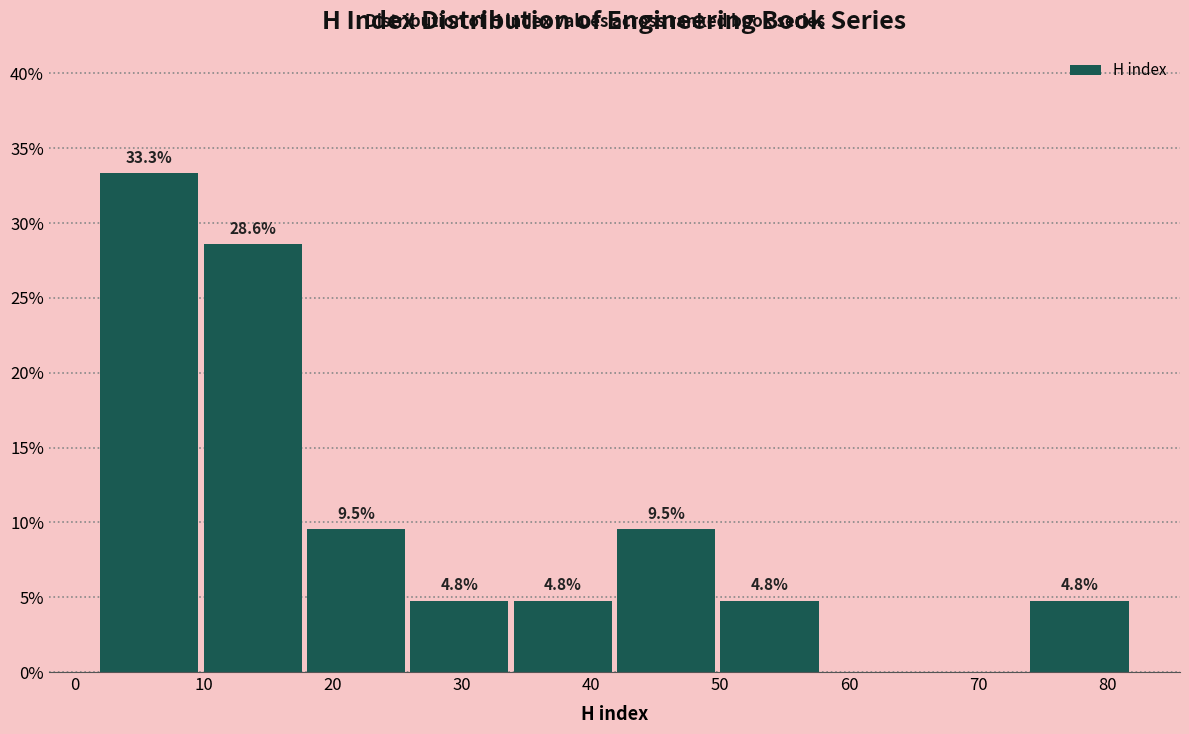

Over which range of the x-axis is the bar tallest?

2 to 10